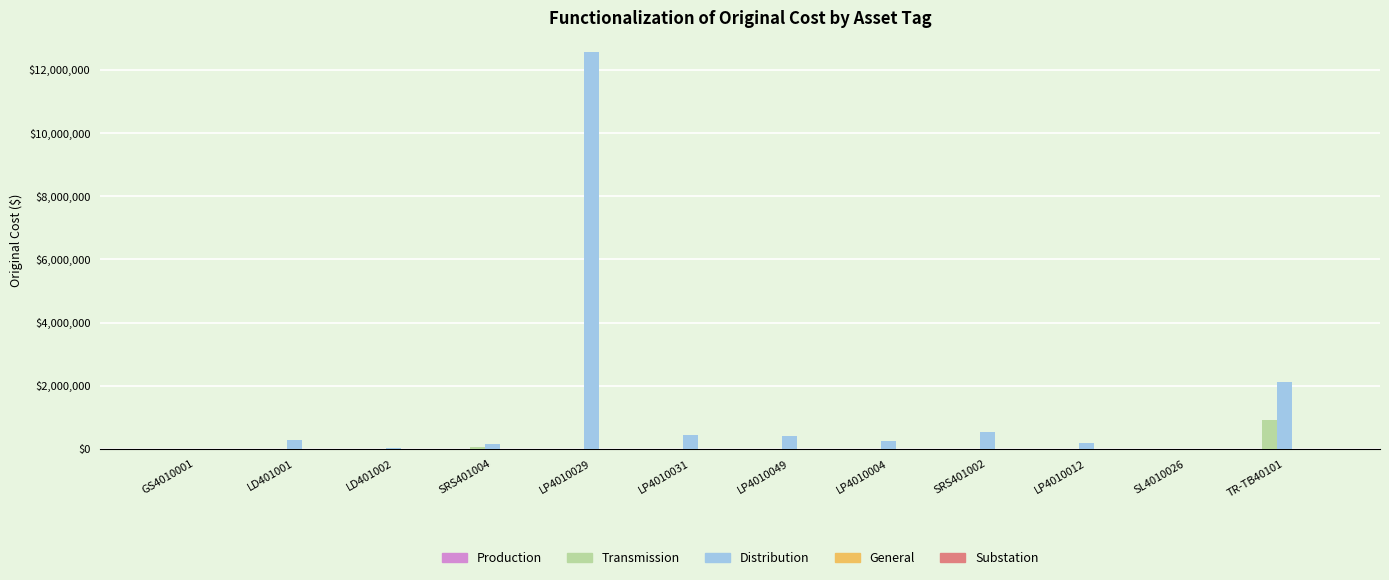

The value of Transmission at LP4010049 is -596283.0. True or false?

False